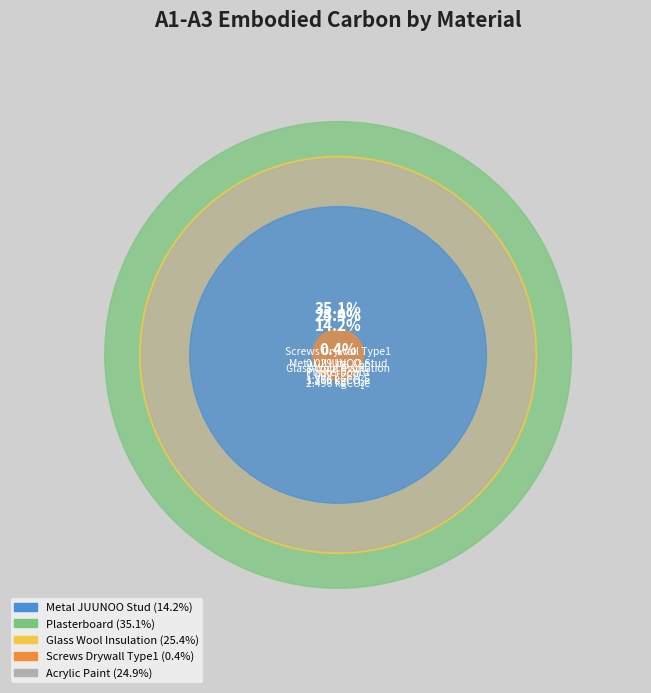

To the nearest percent, what is the difference between the Plasterboard and Glass_Wool_Insulation slice percentages?

10%